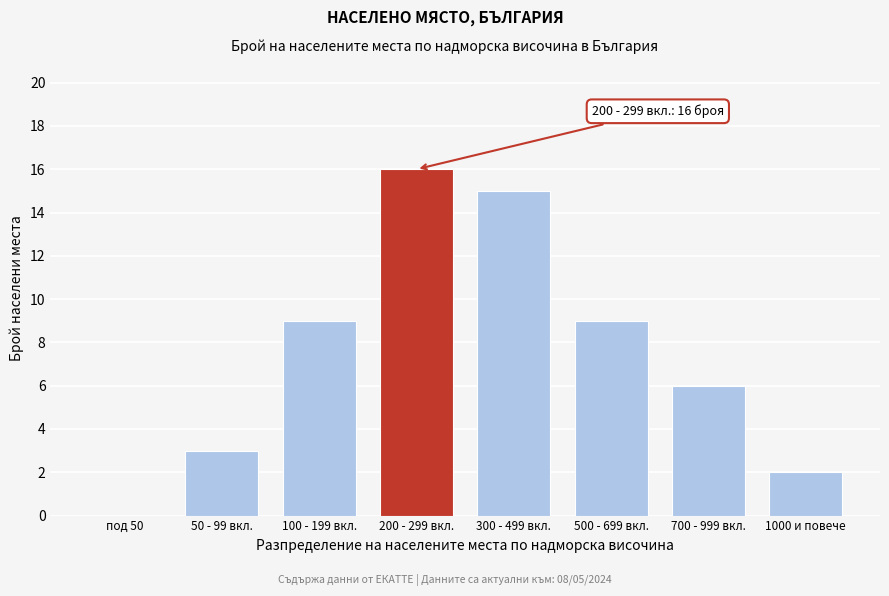

Reading left to right, what are all the values shown in this chart?

под 50=0	50 - 99 вкл.=3	100 - 199 вкл.=9	200 - 299 вкл.=16	300 - 499 вкл.=15	500 - 699 вкл.=9	700 - 999 вкл.=6	1000 и повече=2